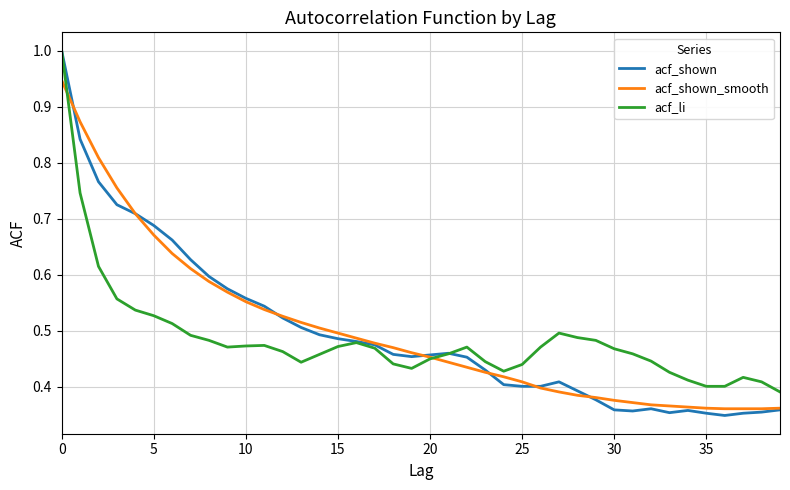

What is the maximum value for acf_shown?

1.0